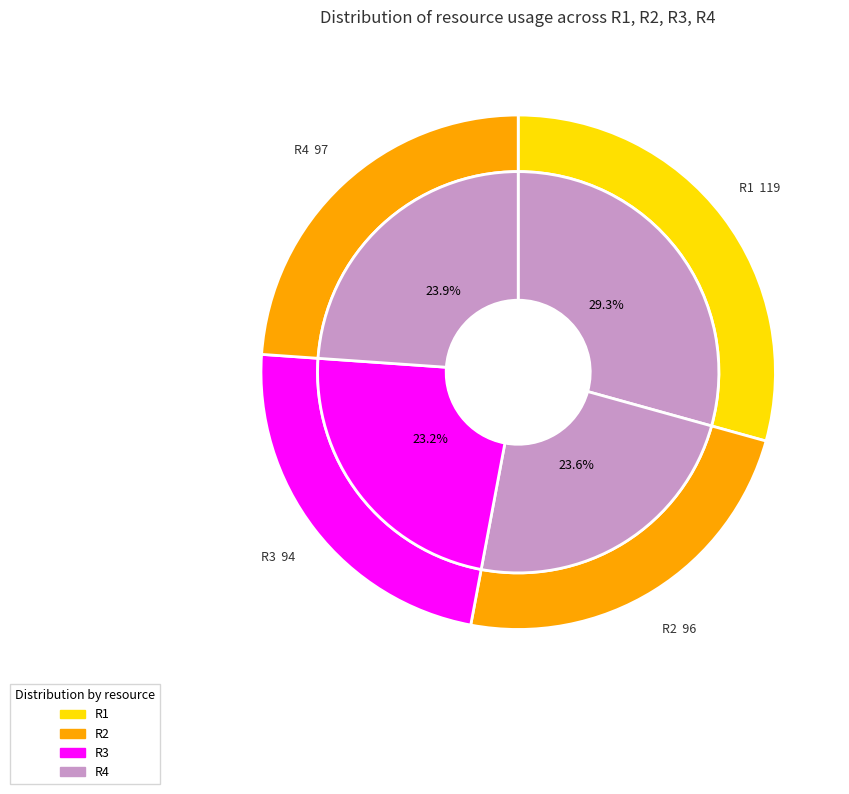

Between R1 and R2, which is larger?

R1